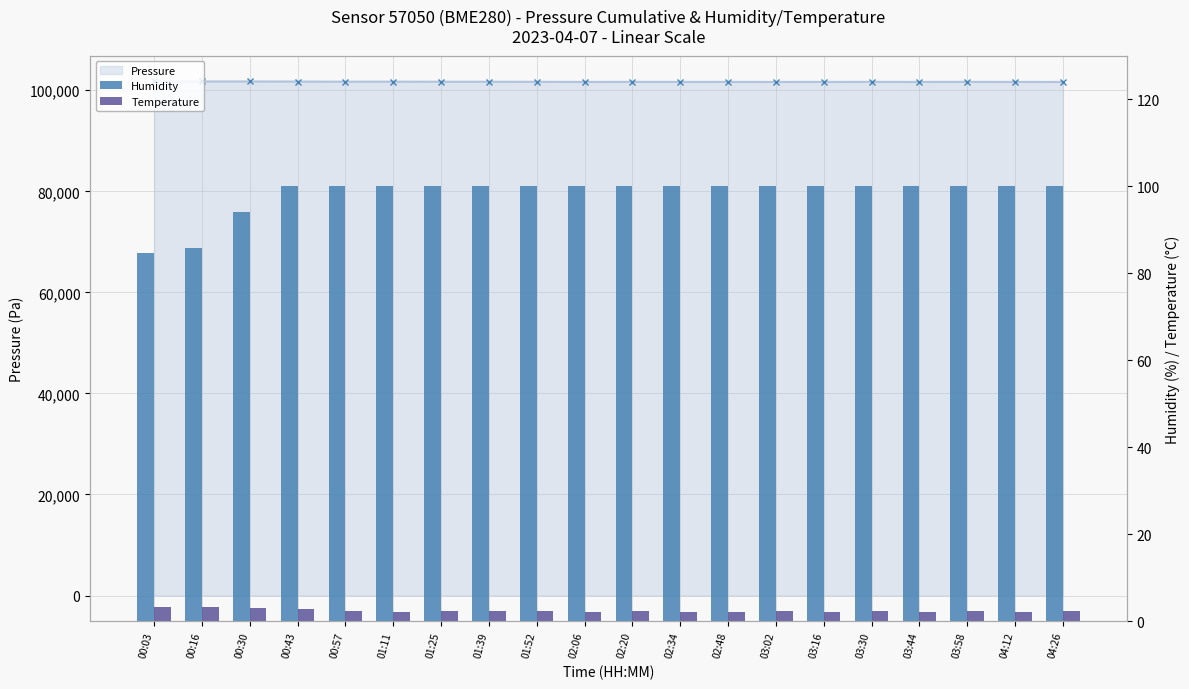

Where does the Pressure series first go above 101667?

00:03